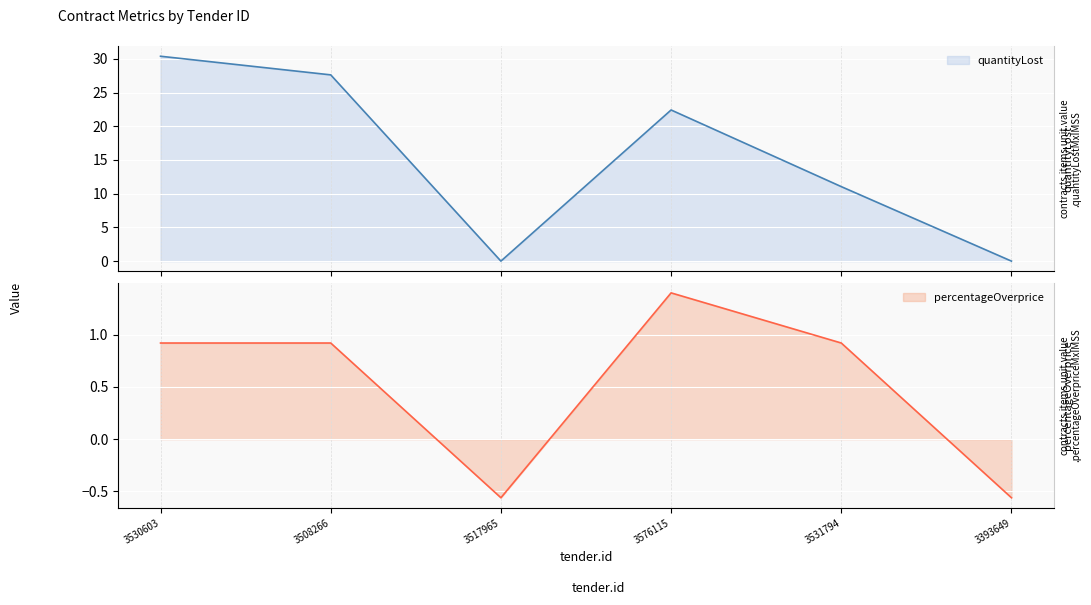

At which category is the sum across all series the highest?

3530603